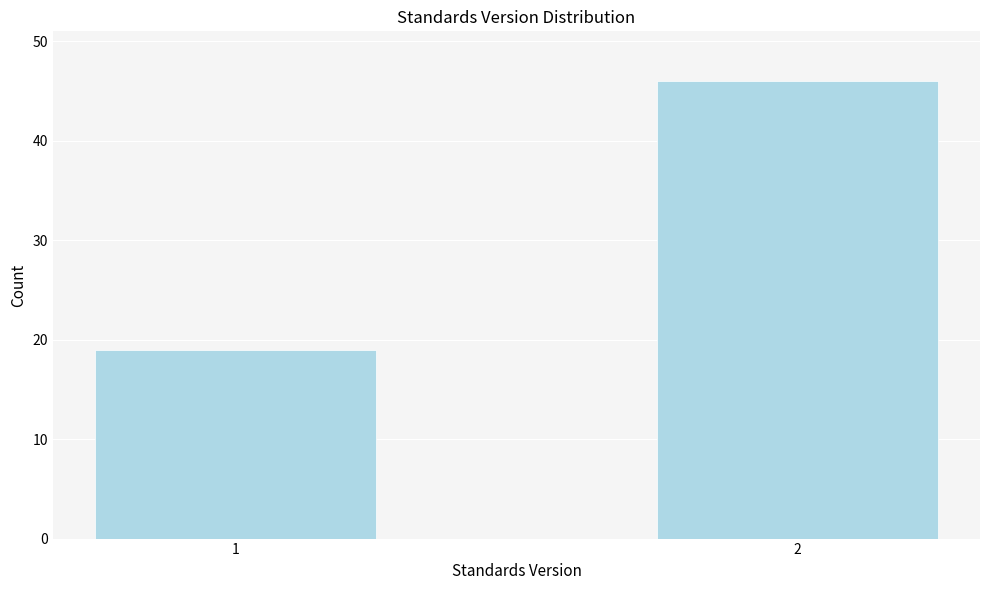

Reading left to right, transcribe all the data shown in this chart.

19	46